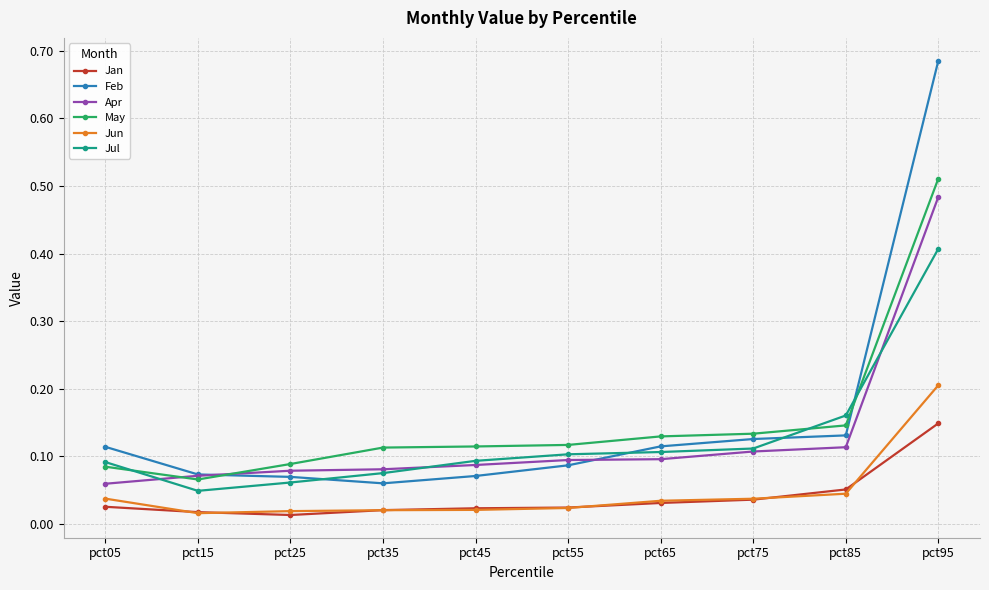

True or false: May and Jun cross at least once.

False